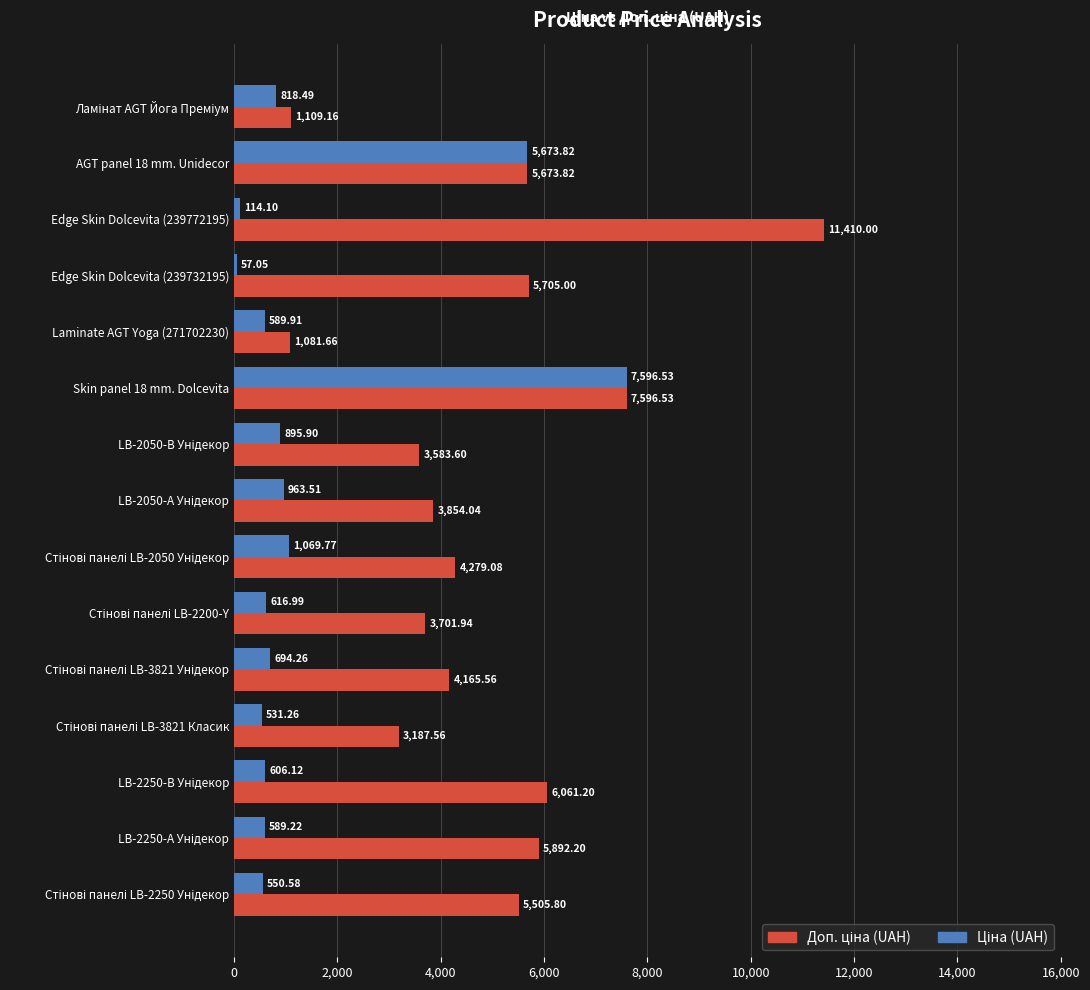

What is the total value across all series at AGT panel 18 mm. Unidecor?

11347.6